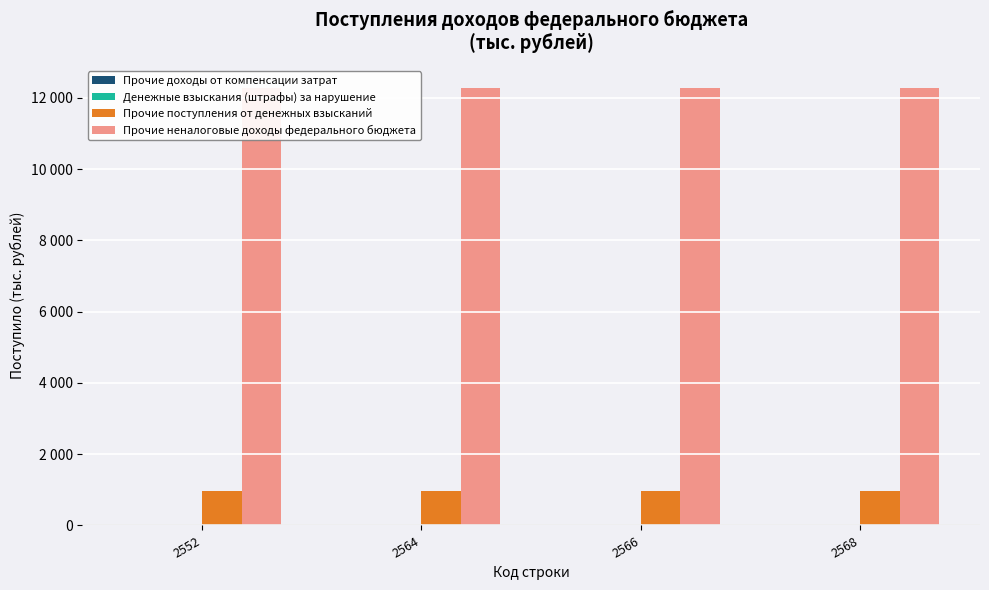

Is it true that Прочие неналоговые доходы федерального бюджета equals 12284 at 2552?

True